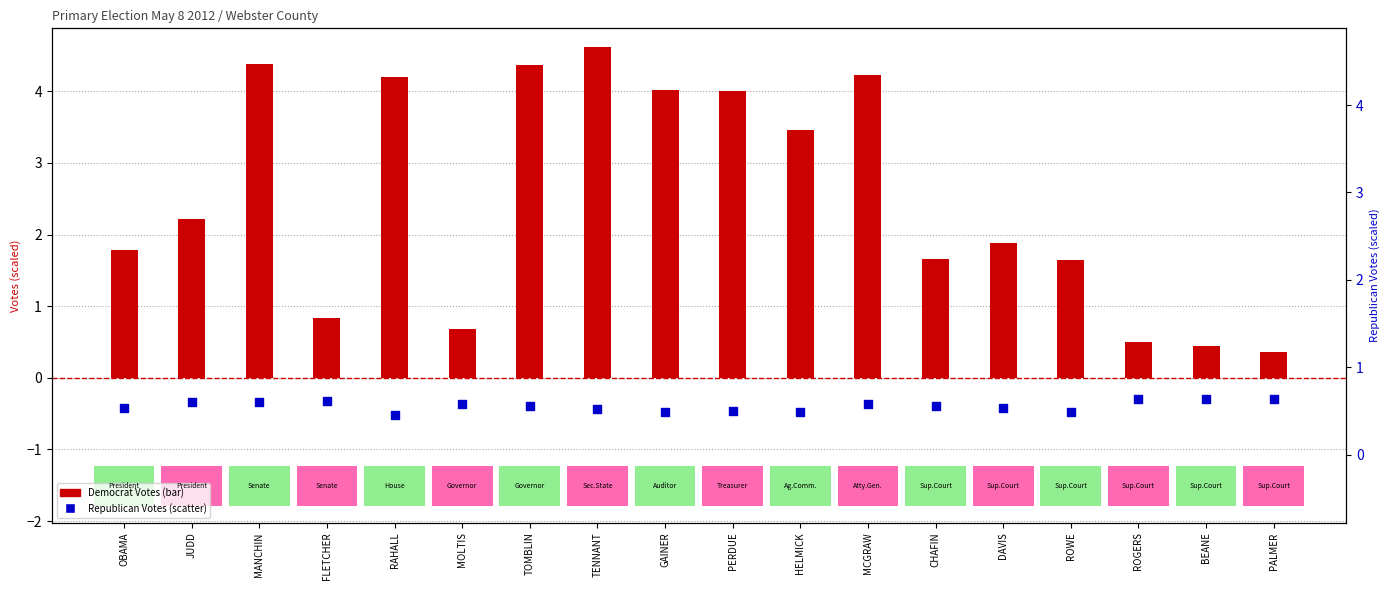

Which series contains the highest Y value?

Democrat Votes